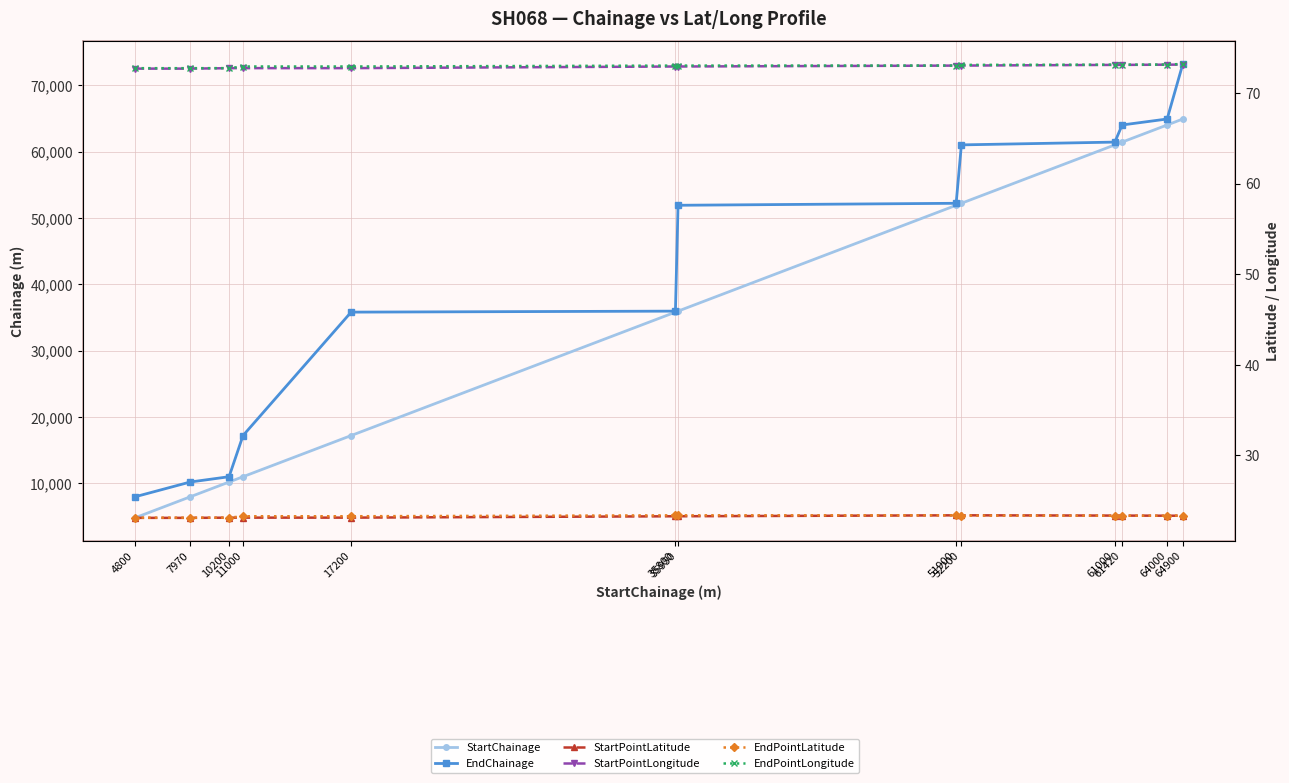

Reading left to right, list all the values displayed in this chart.

StartChainage: 4800.0	7970.0	10200.0	11000.0	17200.0	35800.0	35950.0	51900.0	52200.0	61000.0	61420.0	64000.0	64900.0
EndChainage: 7970.0	10200.0	11000.0	17200.0	35800.0	35950.0	51900.0	52200.0	61000.0	61420.0	64000.0	64900.0	73200.0
StartPointLatitude: 23.1	23.1	23.1	23.1	23.1	23.3	23.3	23.4	23.4	23.3	23.3	23.3	23.3
StartPointLongitude: 72.7	72.7	72.7	72.7	72.7	72.9	72.9	73.0	73.0	73.1	73.1	73.1	73.1
EndPointLatitude: 23.1	23.1	23.1	23.3	23.3	23.4	23.4	23.4	23.3	23.3	23.3	23.3	23.3
EndPointLongitude: 72.7	72.7	72.7	72.9	72.9	73.0	73.0	73.0	73.1	73.1	73.1	73.1	73.2